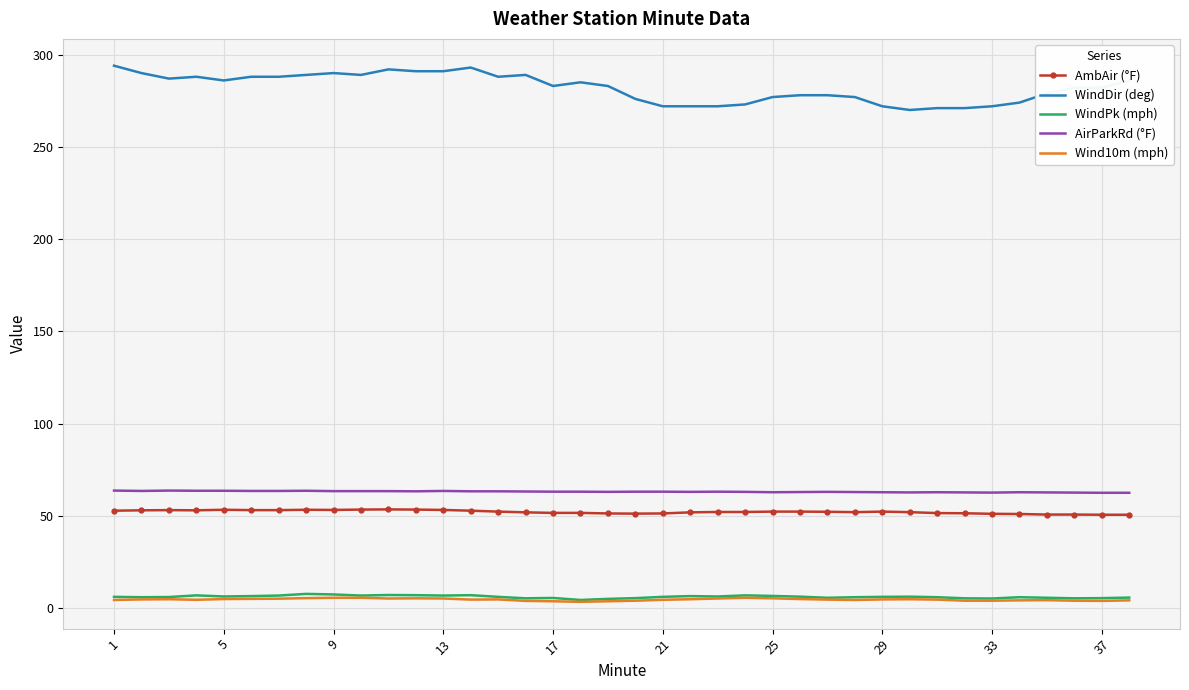

What is the lowest value of the AirParkRd (°F) series?

62.5